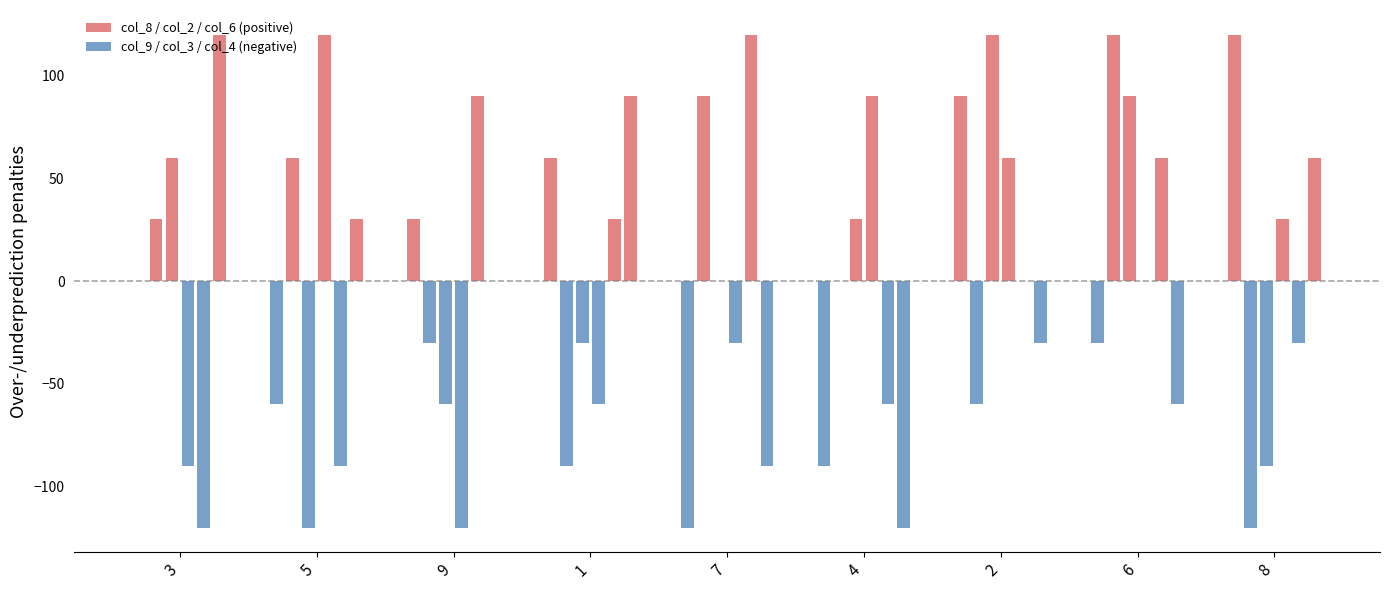

What is the difference between the maximum and second lowest values?

90